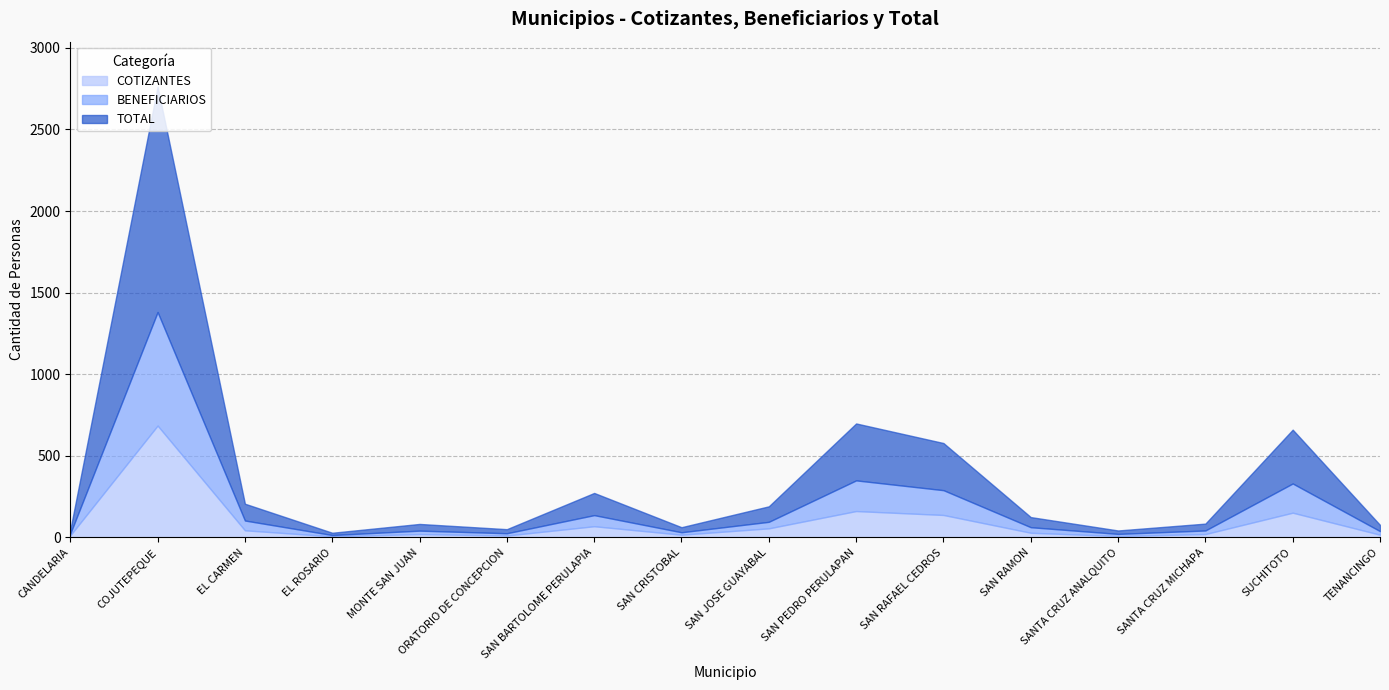

Rank the categories by TOTAL value from lowest to highest.

EL ROSARIO, SANTA CRUZ ANALQUITO, CANDELARIA, ORATORIO DE CONCEPCION, SAN CRISTOBAL, TENANCINGO, MONTE SAN JUAN, SANTA CRUZ MICHAPA, SAN RAMON, SAN JOSE GUAYABAL, EL CARMEN, SAN BARTOLOME PERULAPIA, SAN RAFAEL CEDROS, SUCHITOTO, SAN PEDRO PERULAPAN, COJUTEPEQUE